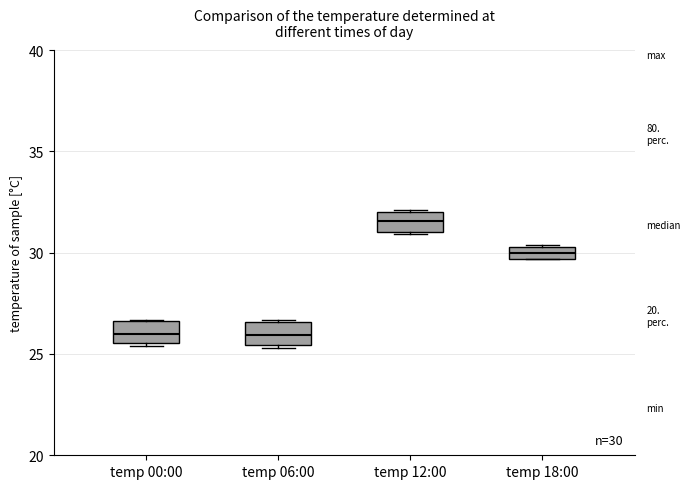

Which box has the highest median line?

temp 12:00